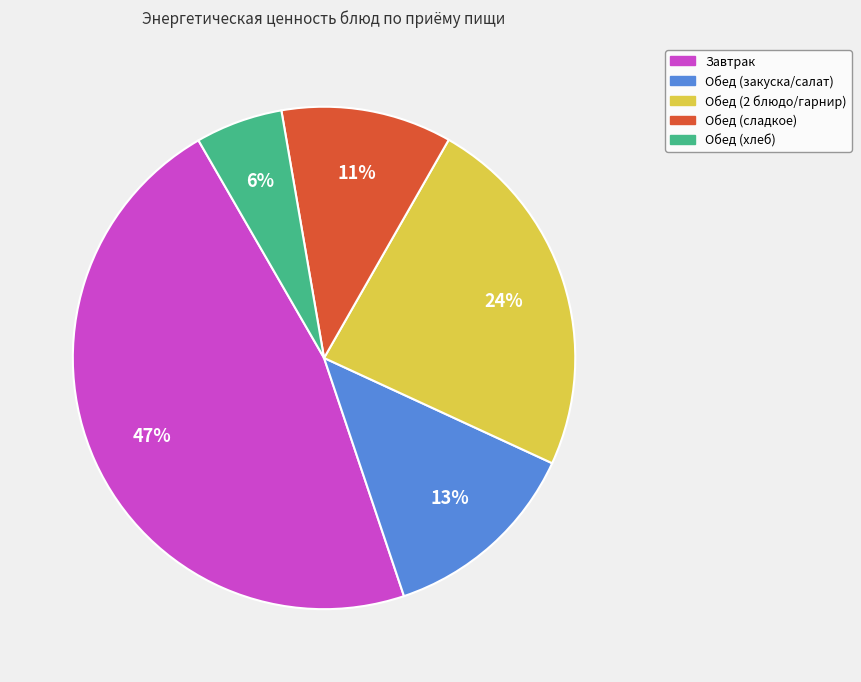

To the nearest percent, what is the difference between the largest and smallest slice percentages?

41%